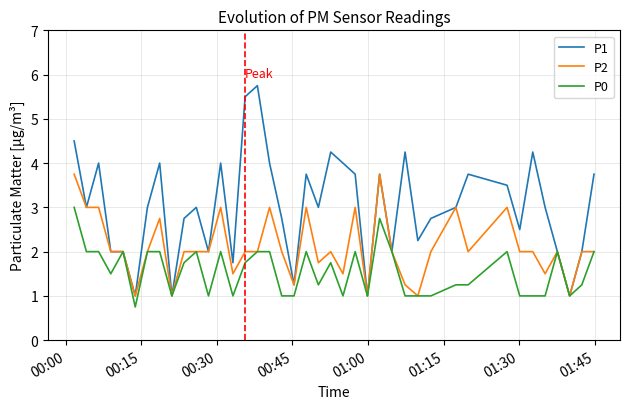

Rank the series by their average value, from lowest to highest.

P0, P2, P1